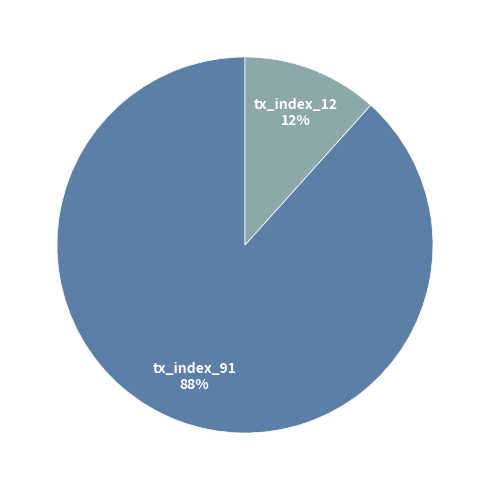

Is it true that tx_index_12 is 12% of the pie?

True